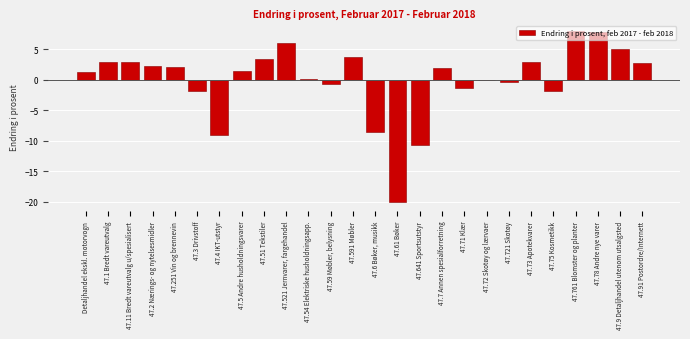

What is the maximum value shown in the chart?

8.0